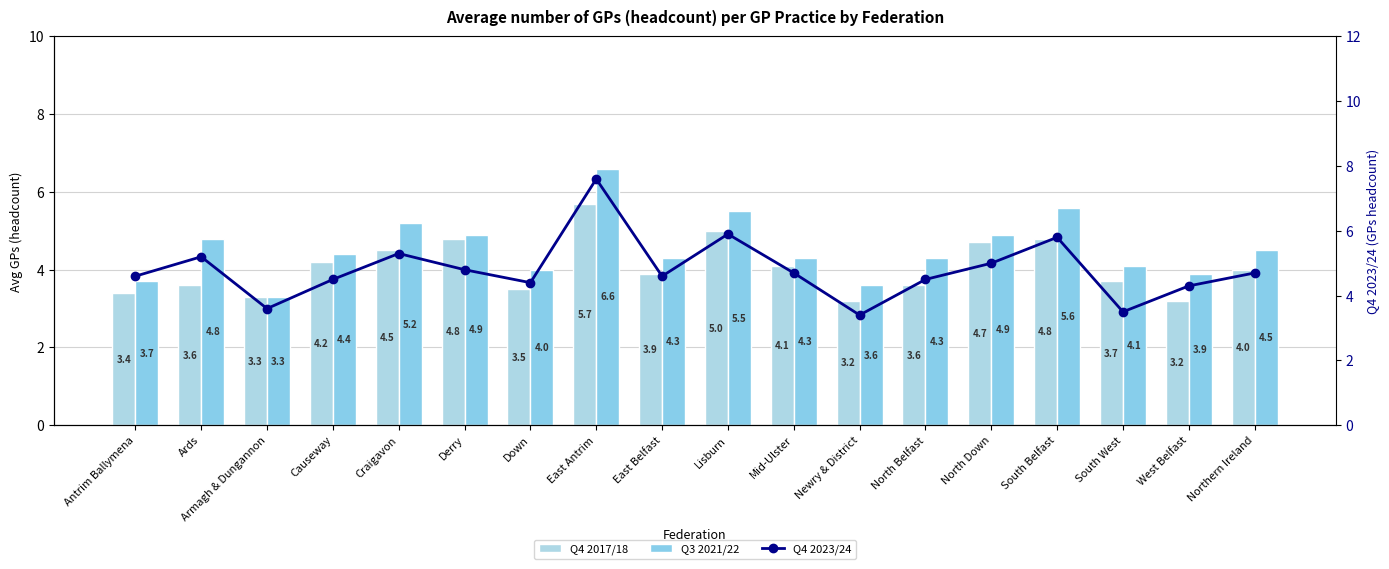

Rank the series by their maximum value, from highest to lowest.

Q4 2023/24, Q3 2021/22, Q4 2017/18